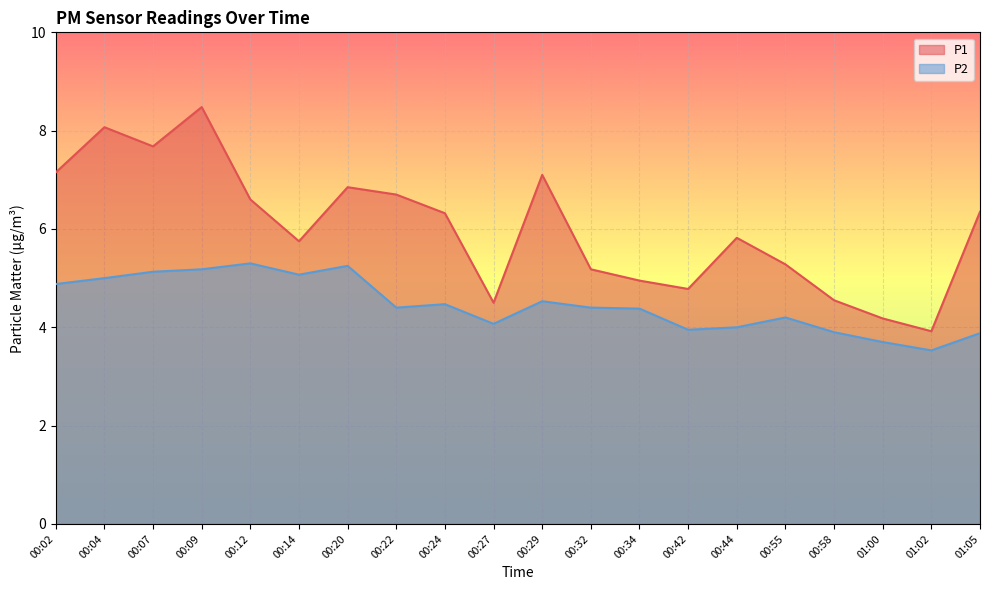

Where is the first local minimum for P2?

00:14